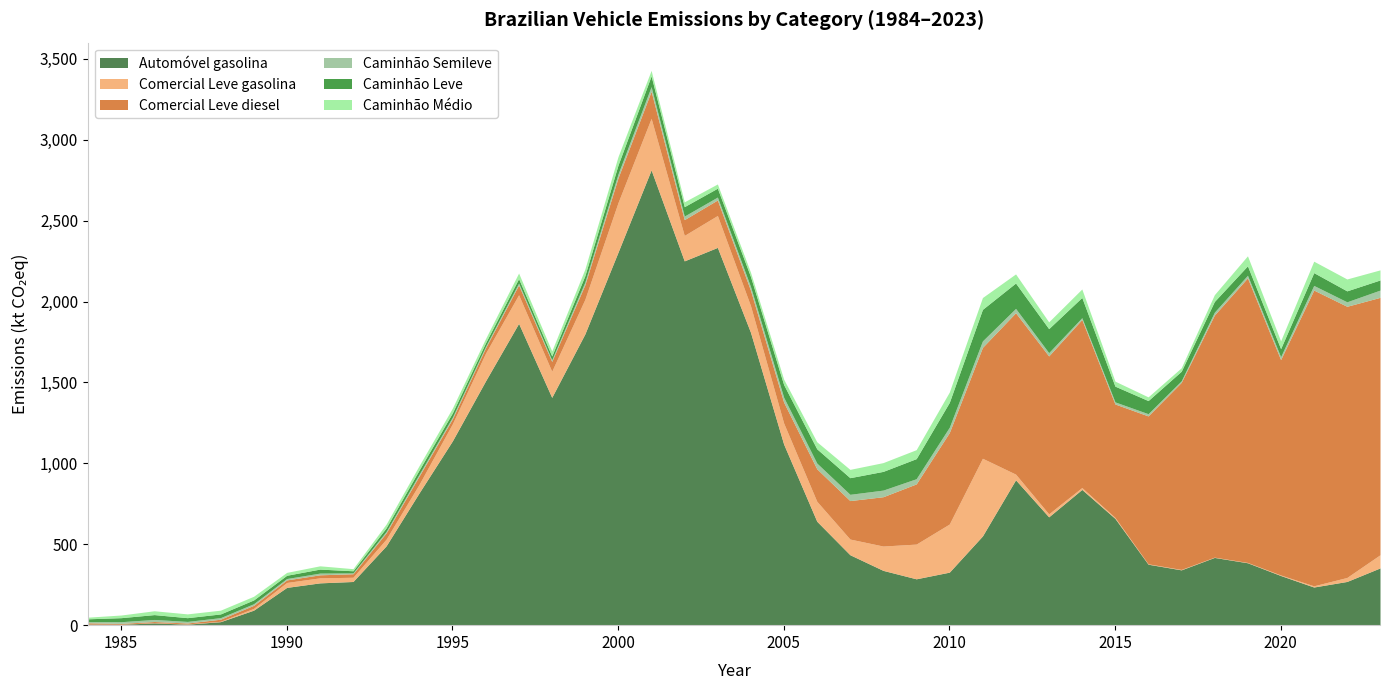

Reading right to left, extract all data points from this chart.

Automóvel gasolina: 353.8	270.1	235.8	307.0	385.7	418.7	341.9	376.8	660.0	839.1	669.5	898.4	551.5	327.7	286.5	338.7	435.3	642.4	1119.2	1809.9	2334.9	2251.7	2814.1	2305.3	1800.2	1408.0	1865.5	1509.4	1138.9	819.0	490.1	270.0	261.4	233.5	92.8	21.7	6.2	14.1	5.5	6.2
Comercial Leve gasolina: 81.3	24.7	7.4	3.3	2.1	1.8	2.6	2.4	6.0	11.6	18.6	35.3	480.1	297.5	214.6	150.4	97.0	123.4	130.3	164.4	197.3	157.3	318.6	306.6	213.8	161.3	176.8	171.1	105.7	53.1	41.3	26.1	31.1	30.5	11.0	2.4	1.5	1.6	0.6	0.5
Comercial Leve diesel: 1591.0	1676.1	1828.0	1331.2	1758.9	1496.4	1156.4	914.1	701.1	1038.8	976.1	997.5	685.6	565.4	372.0	304.8	237.7	200.8	129.0	95.4	95.8	97.7	167.5	153.1	90.3	60.7	60.4	32.9	30.1	51.1	38.5	21.6	18.7	15.8	18.8	12.8	5.6	6.8	4.8	7.9
Caminhão Semileve: 45.0	27.8	28.7	17.8	16.1	17.7	9.2	13.7	13.0	11.2	20.3	26.8	39.7	32.7	32.1	40.9	38.7	35.5	30.6	23.2	18.1	21.9	28.5	23.7	16.8	10.2	11.9	9.4	11.1	11.2	9.4	5.6	10.6	8.6	10.0	9.8	9.9	12.8	10.7	7.4
Caminhão Leve: 62.6	67.7	79.0	49.7	58.3	66.3	59.3	81.1	97.3	125.1	148.4	157.0	195.0	153.8	124.1	115.7	102.8	88.0	78.2	61.6	54.8	58.3	66.5	55.3	39.3	23.7	27.7	22.0	26.0	26.1	22.0	13.0	24.7	20.2	23.3	22.8	23.2	29.9	24.9	17.3
Caminhão Médio: 62.2	73.4	70.7	48.2	61.7	41.8	21.4	22.8	30.9	52.2	41.9	56.1	73.0	63.5	55.3	54.2	51.3	43.4	33.3	26.4	26.1	29.7	33.9	52.1	40.5	30.9	34.3	26.1	29.5	26.9	22.9	13.0	20.2	17.8	22.6	23.3	23.4	23.7	16.4	10.2